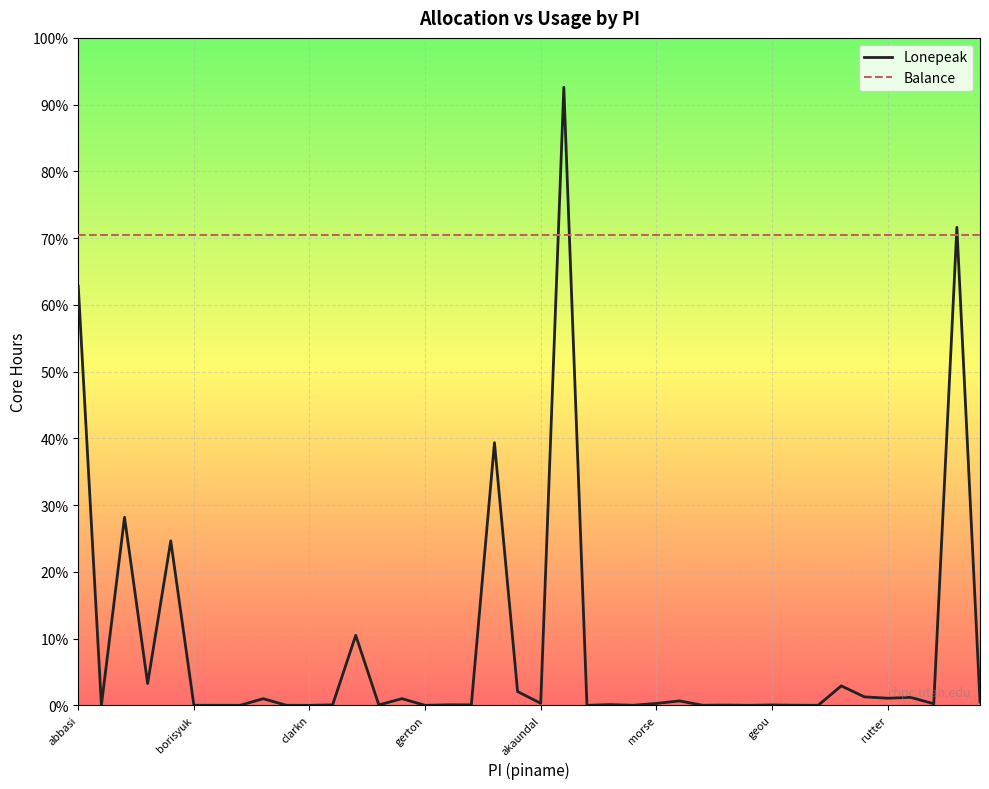

Is this an area chart (filled region under the line)?

No